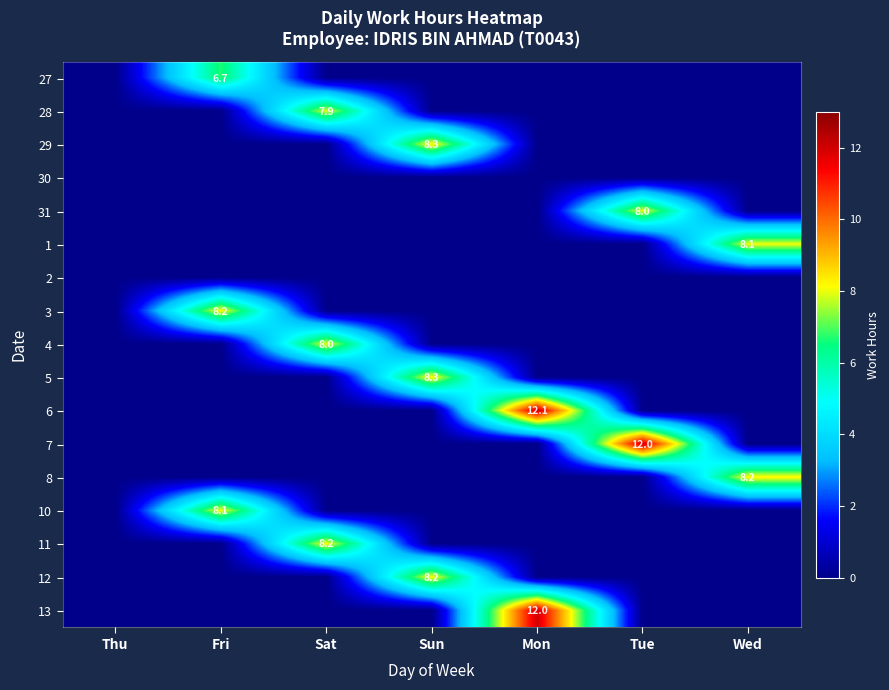

The value of 12 at Sun is 10.8. True or false?

False